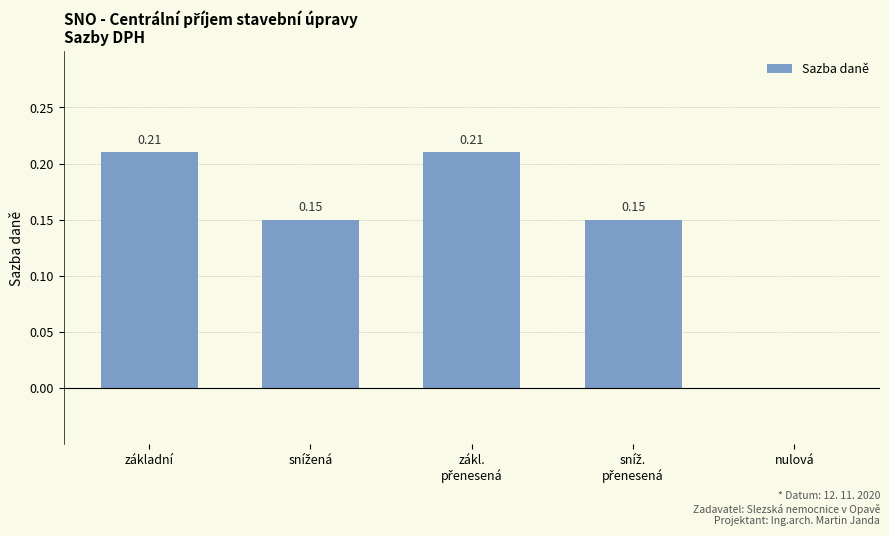

Where is the data nearest to the value 0?

nulová